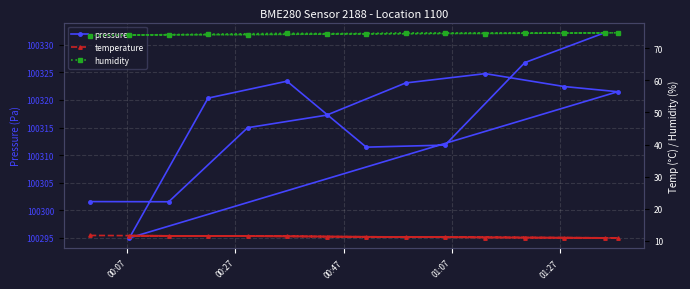

List the series in order of their peak value, lowest first.

temperature, humidity, pressure